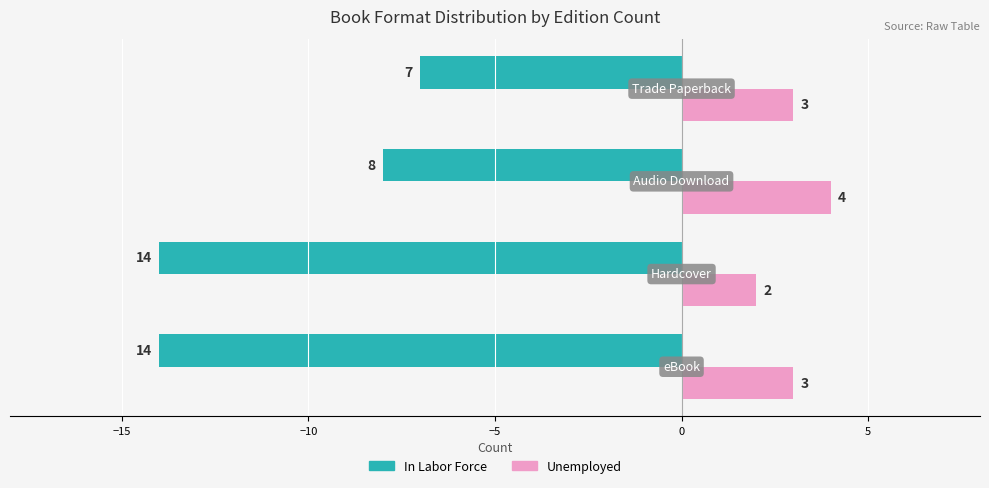

What are all the series names shown in the legend?

In Labor Force, Unemployed